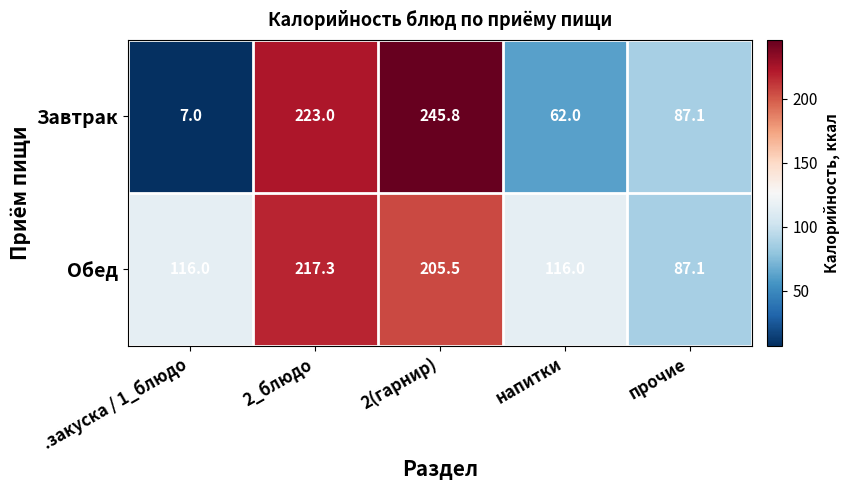

What is the total value across all series at .закуска / 1_блюдо?

123.0